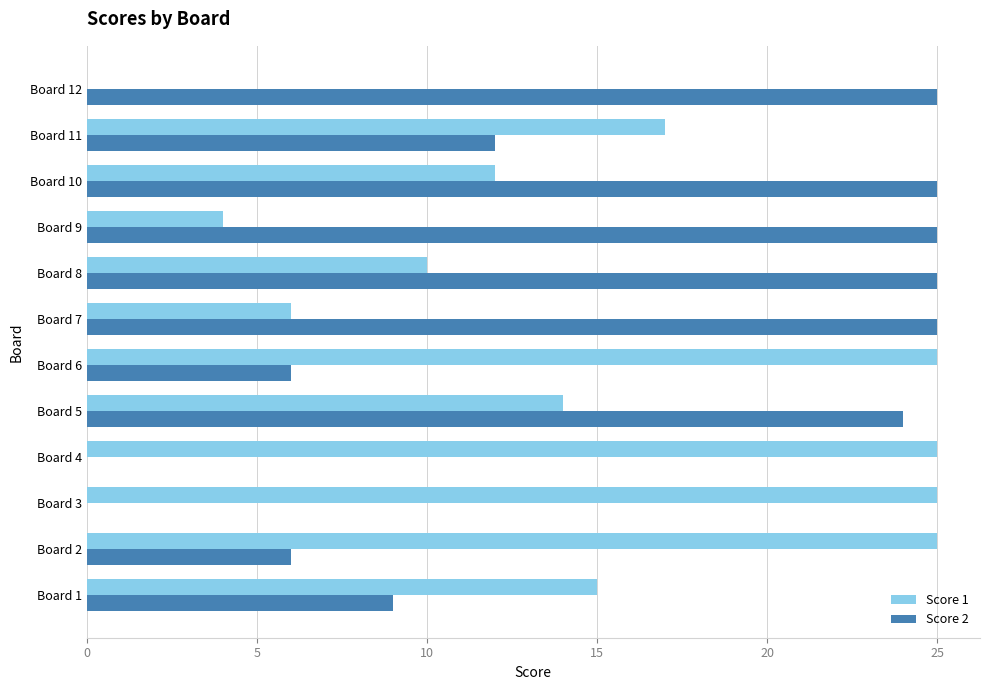

What is the greatest value displayed?

25